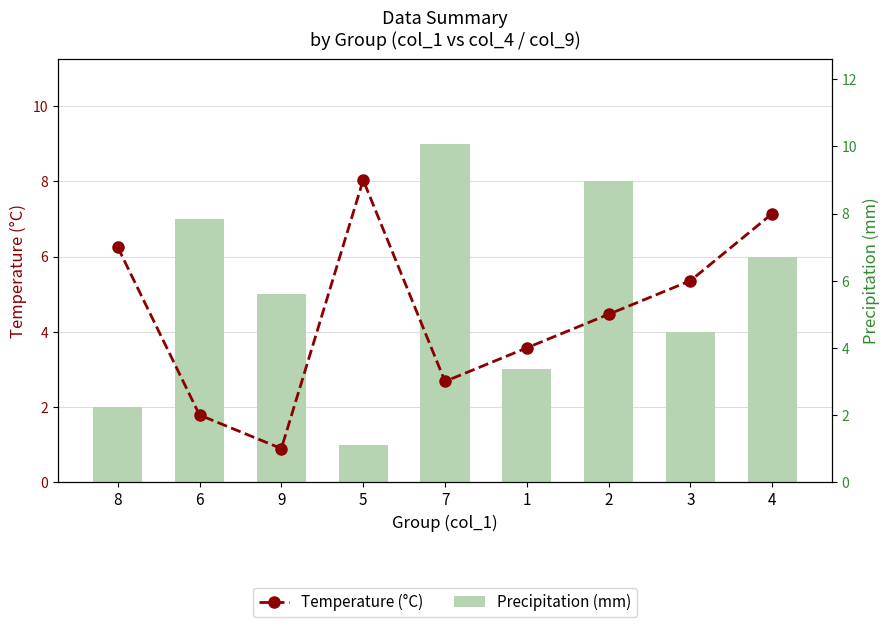

What is the sum of the Temperature (°C) values at 4 and 9?

9